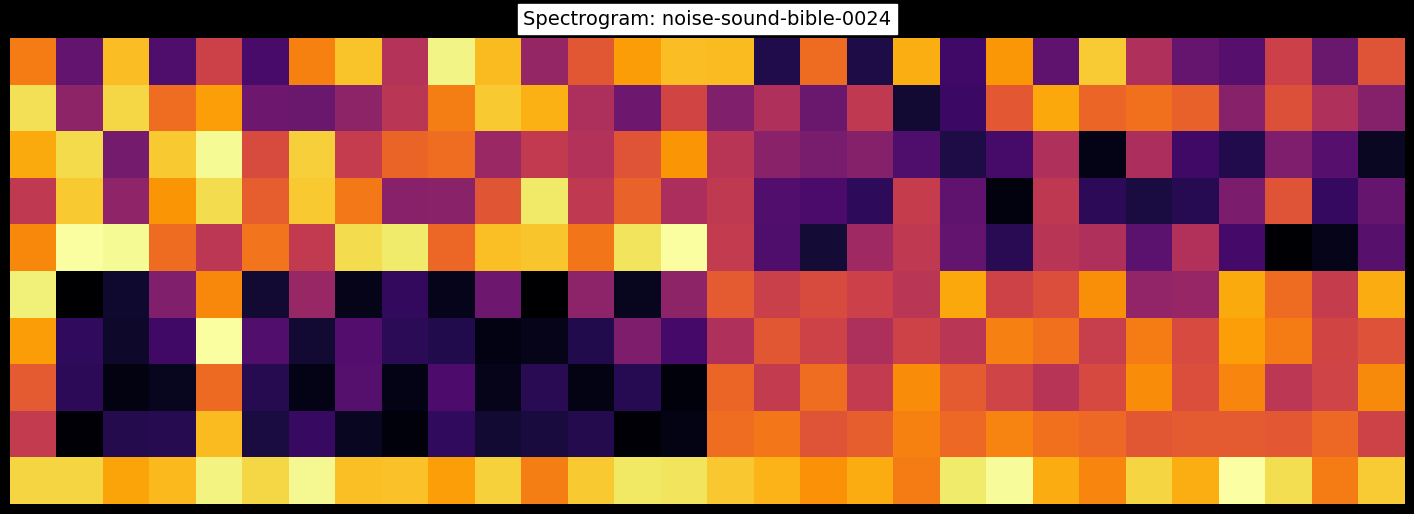

At which category is the sum across all series the highest?

4